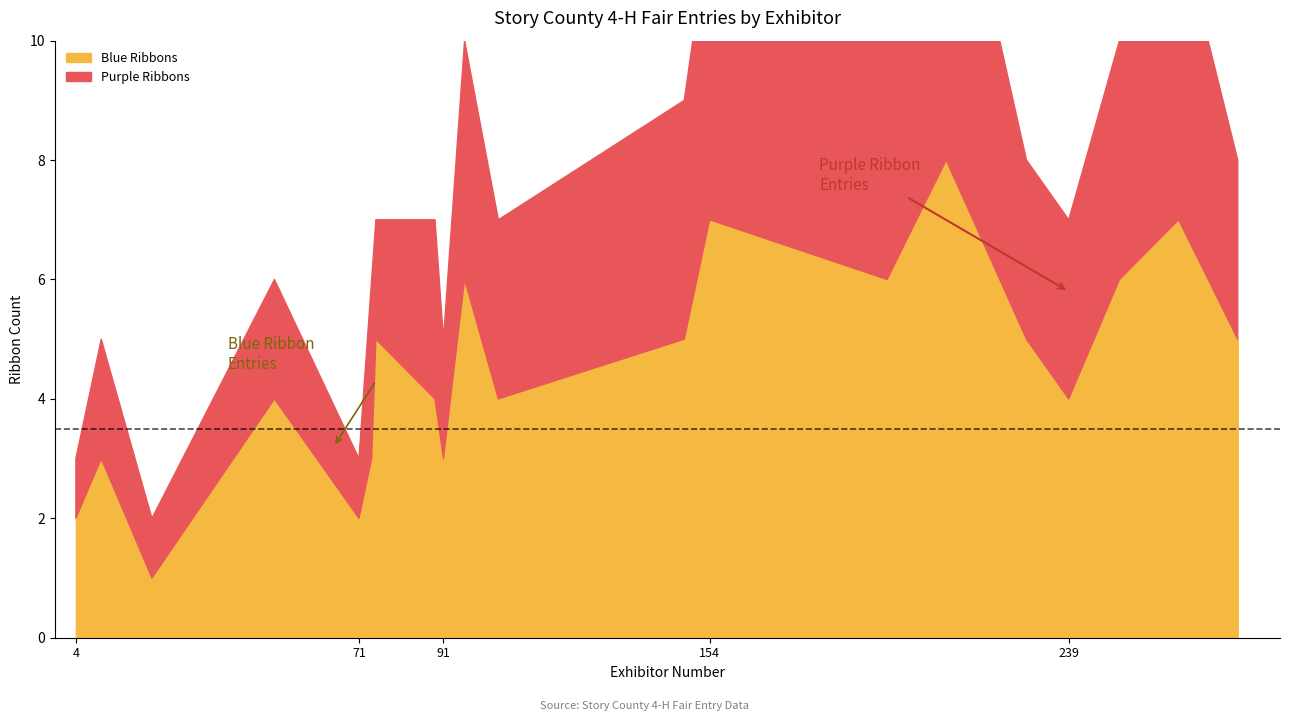

What is the difference between the highest and lowest values at 4?

1